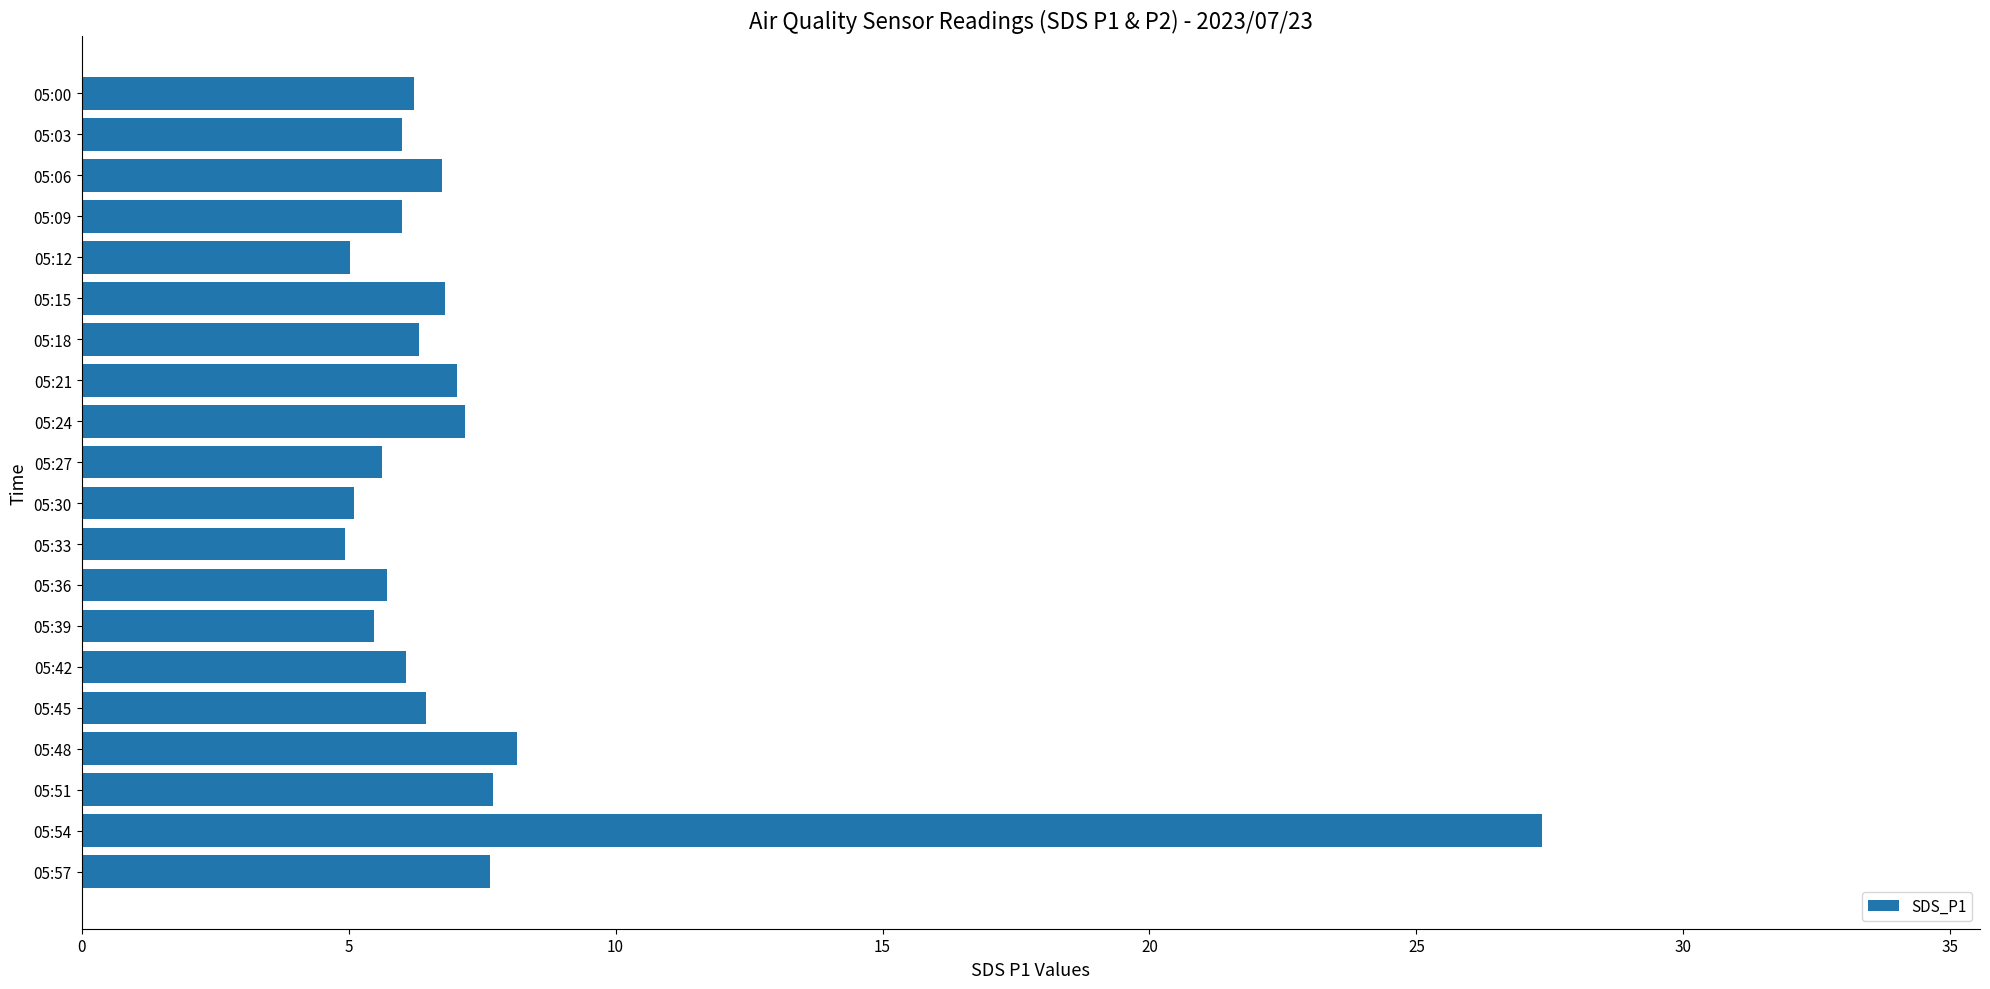

Approximately how many times larger is the value at 05:57 compared to 05:39?

1.4